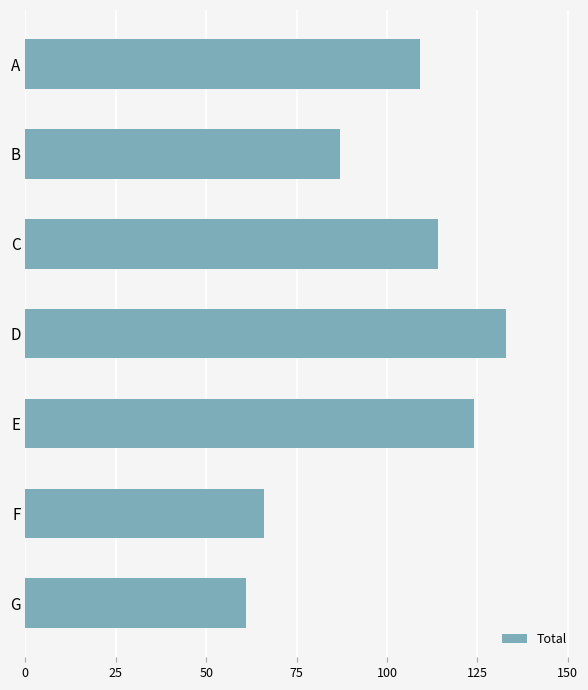

Reading bottom to top, transcribe all the data shown in this chart.

61	66	124	133	114	87	109